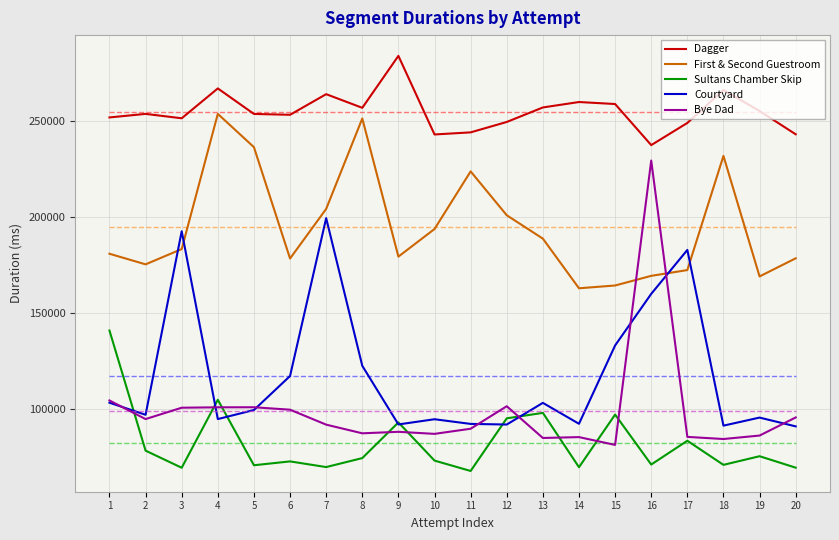

What are all the series names shown in the legend?

Dagger, First & Second Guestroom, Sultans Chamber Skip, Courtyard, Bye Dad